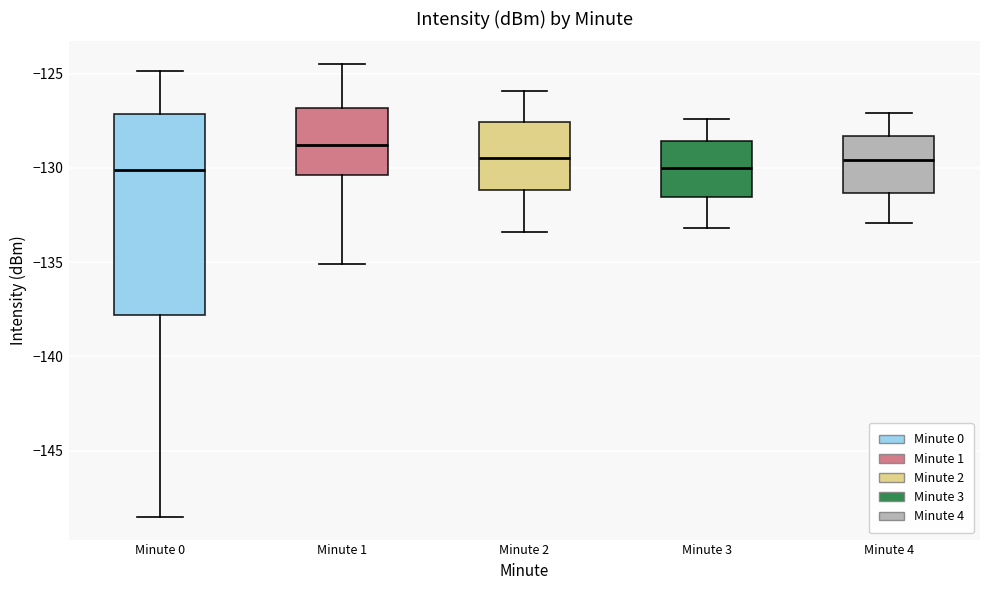

Which box has the highest median line?

Minute 1